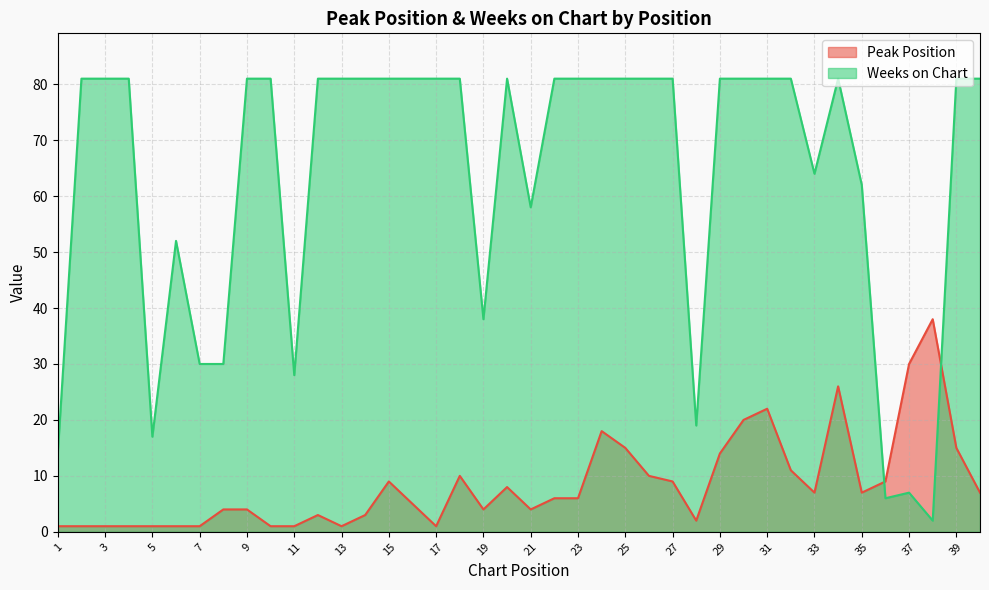

What are all the series names shown in the legend?

Peak Position, Weeks on Chart